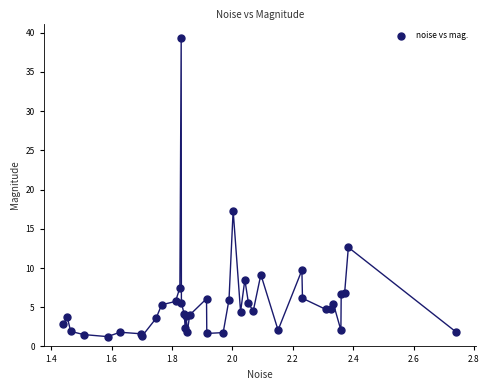

What Y value in the scatter plot is closest to 20?

17.3